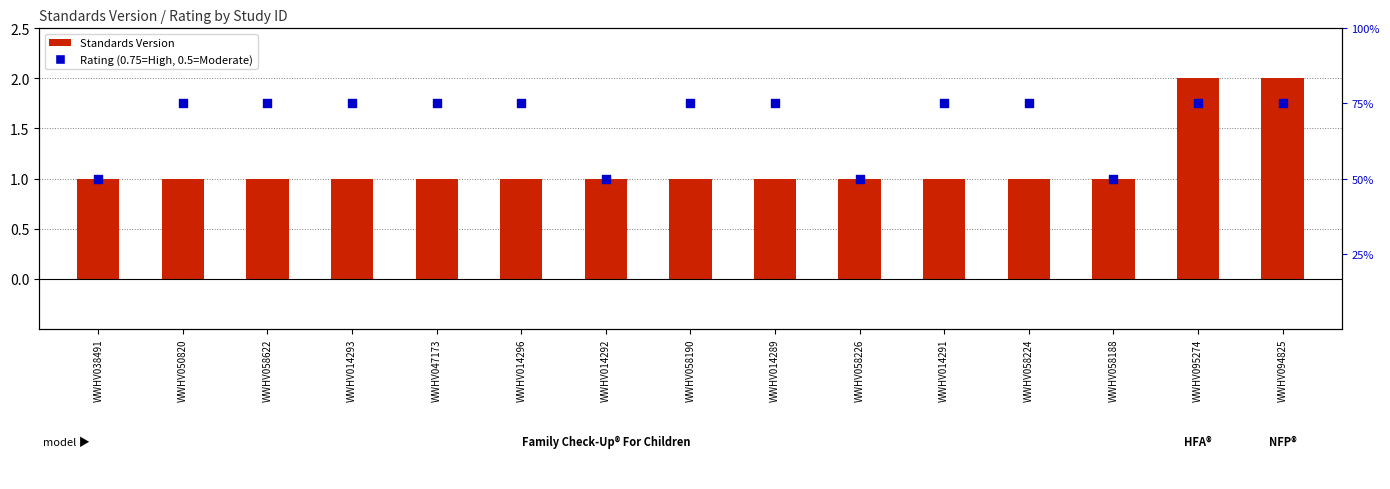

Which series has the largest Y range (max minus min)?

Standards Version